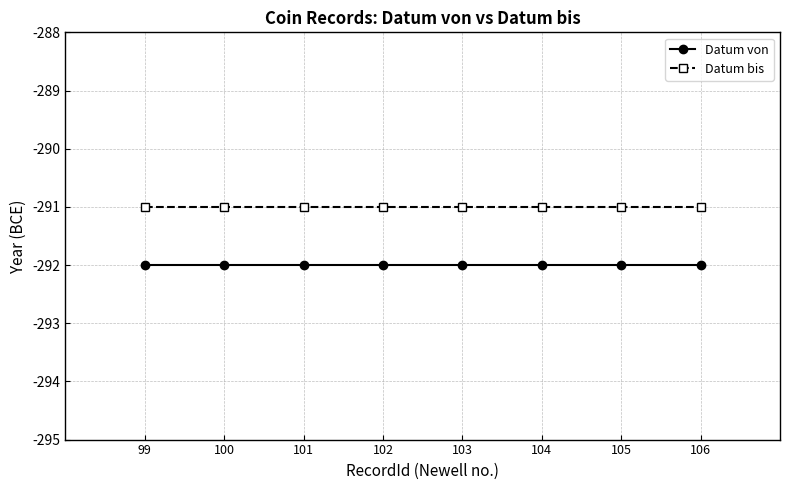

At 103, list the series in order from largest to smallest.

Datum bis, Datum von